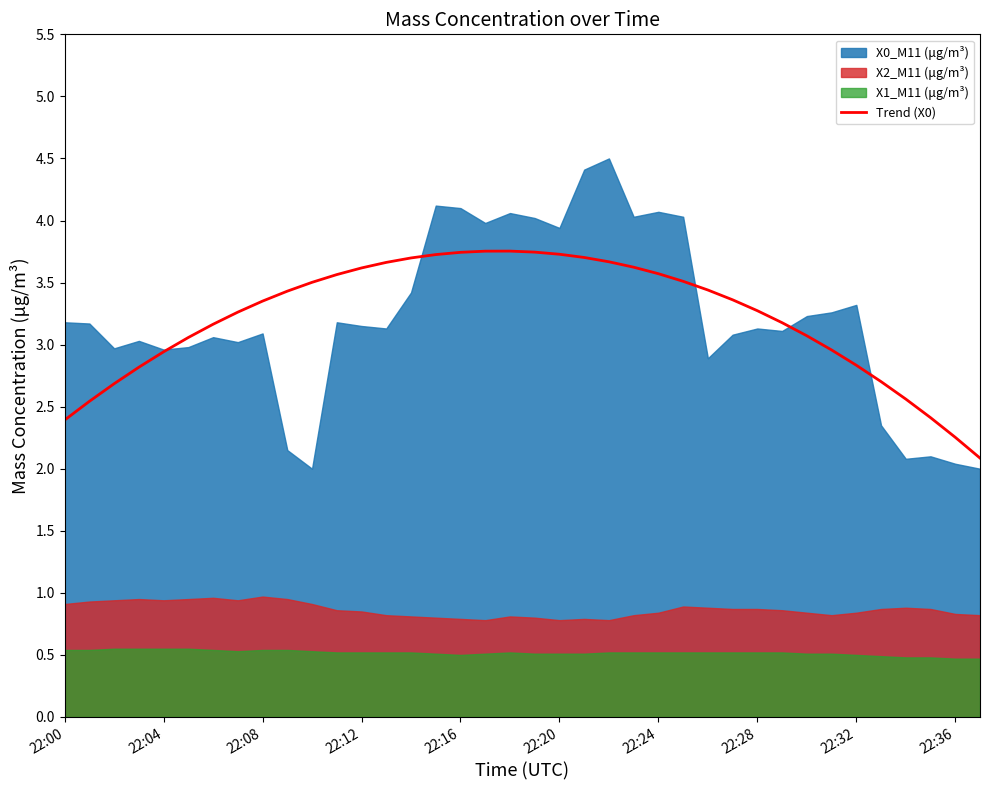

What is the maximum value for Trend (X0)?

3.8